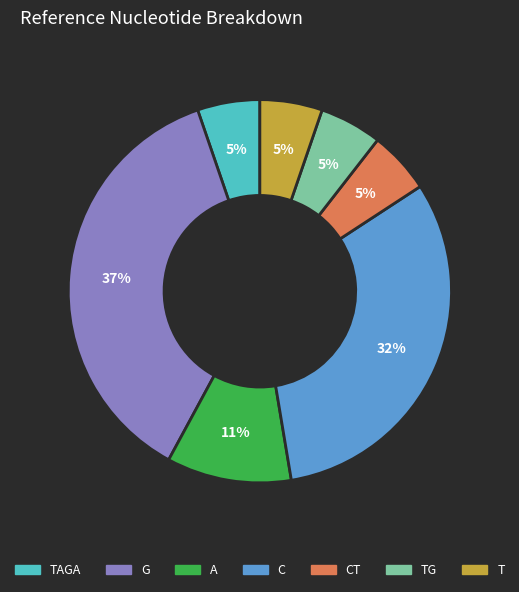

Does any single category account for the majority?

No